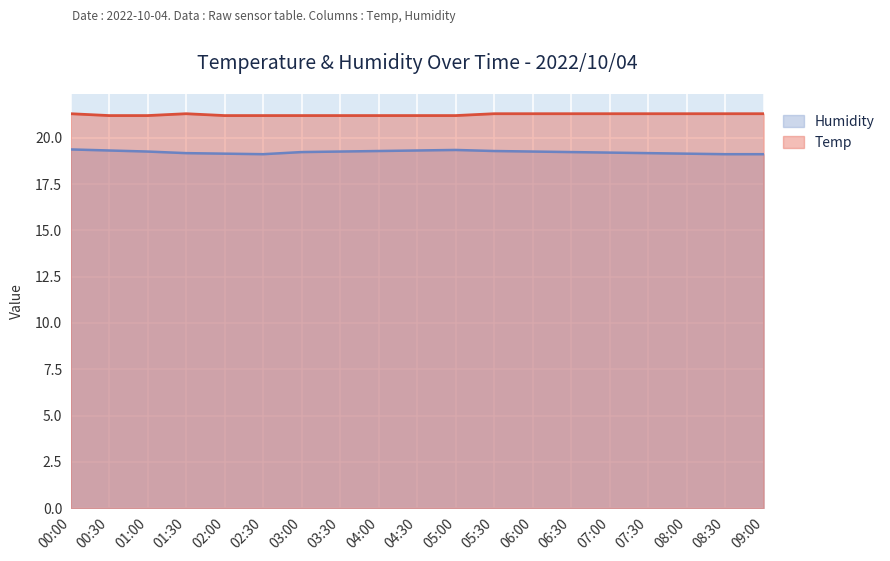

Reading left to right, what are all the values shown in this chart?

Temp: 21.3	21.2	21.2	21.3	21.2	21.2	21.2	21.2	21.2	21.2	21.2	21.3	21.3	21.3	21.3	21.3	21.3	21.3	21.3
Humidity: 19.4	19.3	19.3	19.2	19.1	19.1	19.2	19.3	19.3	19.3	19.3	19.3	19.3	19.2	19.2	19.2	19.1	19.1	19.1